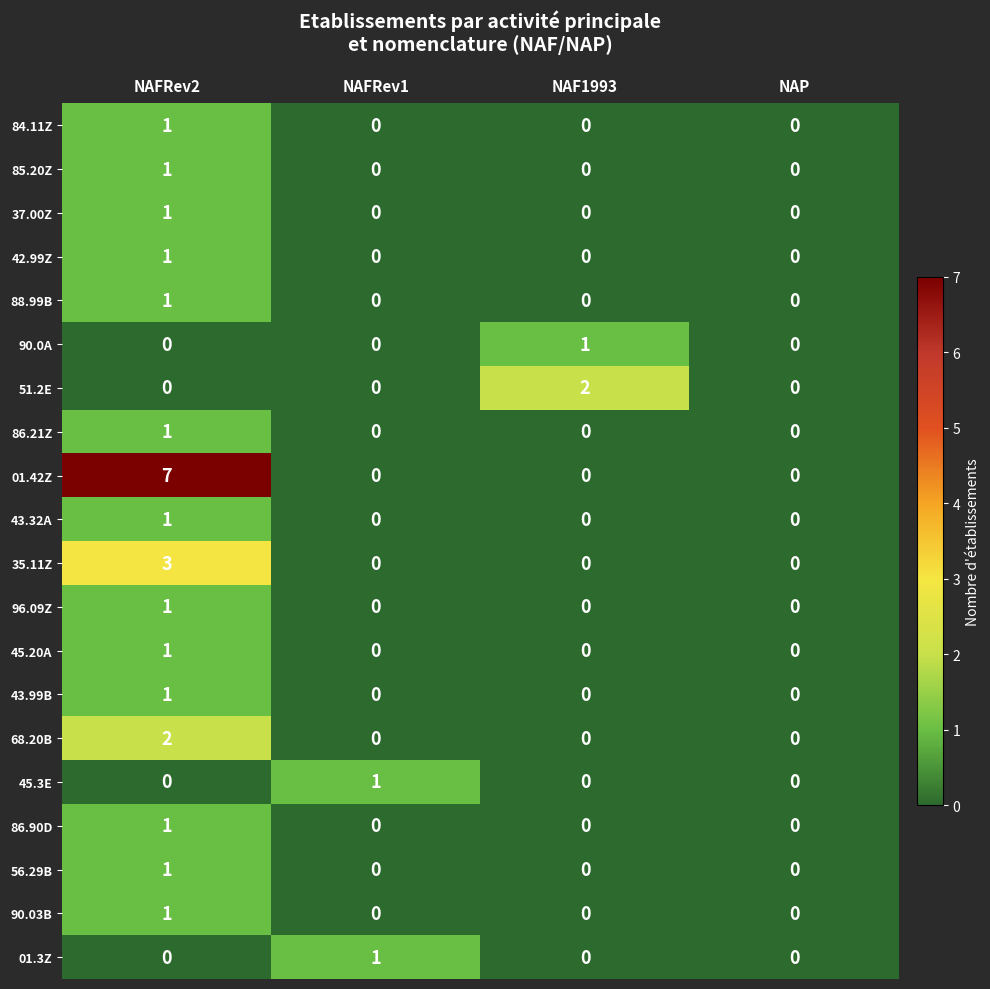

The 90.03B series shows 0 at NAF1993. True or false?

True